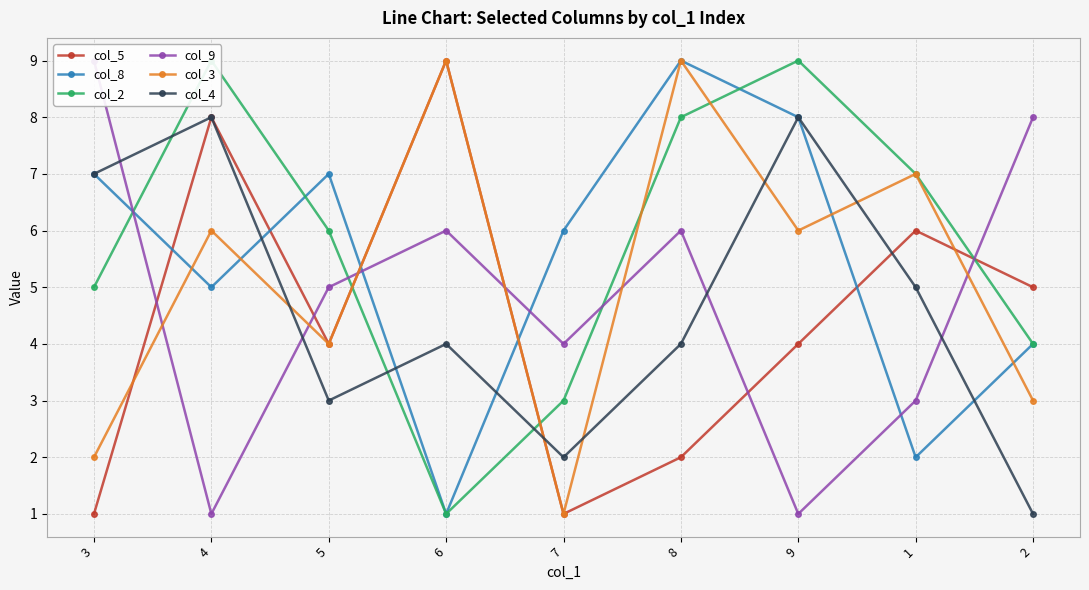

True or false: col_8 has more than 0 points higher than both neighbors.

True